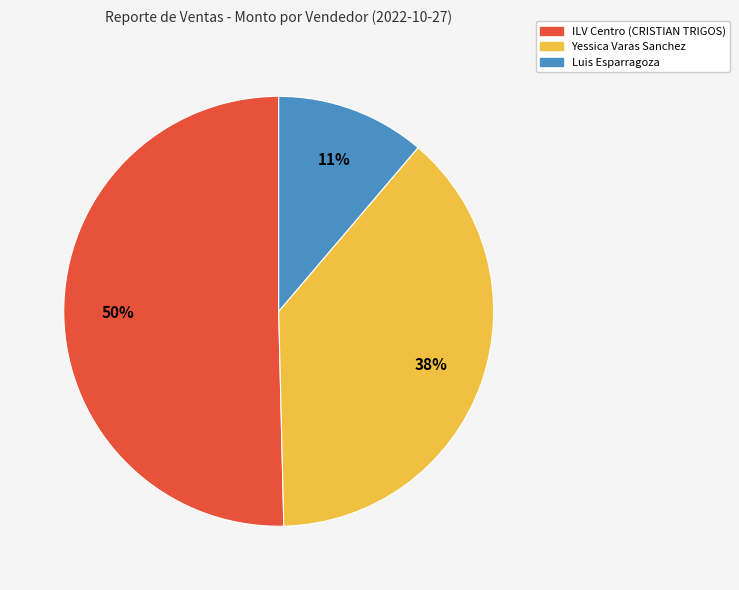

Does any single category account for the majority?

Yes